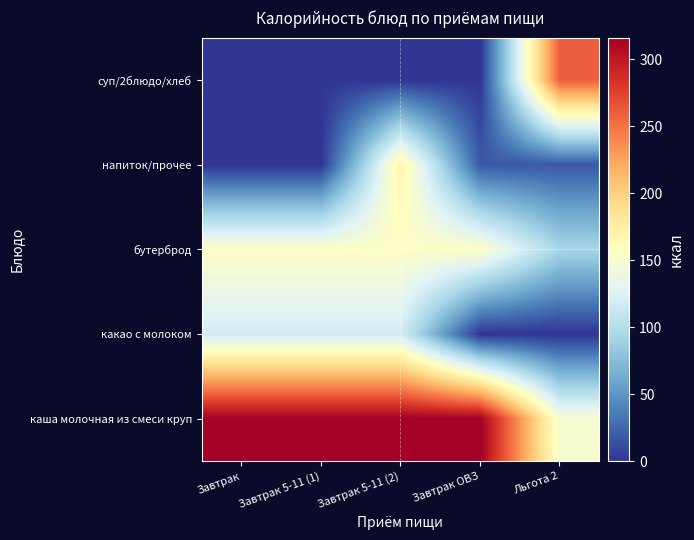

Reading left to right, list all the values displayed in this chart.

каша молочная из смеси круп: Завтрак=316.0	Завтрак 5-11 (1)=316.0	Завтрак 5-11 (2)=316.0	Завтрак ОВЗ=316.0	Льгота 2=148.5
какао с молоком: Завтрак=118.6	Завтрак 5-11 (1)=118.6	Завтрак 5-11 (2)=118.6	Завтрак ОВЗ=0.0	Льгота 2=0.0
бутерброд: Завтрак=155.0	Завтрак 5-11 (1)=155.0	Завтрак 5-11 (2)=155.0	Завтрак ОВЗ=155.0	Льгота 2=93.5
напиток/прочее: Завтрак=0.0	Завтрак 5-11 (1)=0.0	Завтрак 5-11 (2)=171.0	Завтрак ОВЗ=18.0	Льгота 2=18.0
суп/2блюдо/хлеб: Завтрак=0.0	Завтрак 5-11 (1)=0.0	Завтрак 5-11 (2)=0.0	Завтрак ОВЗ=0.0	Льгота 2=260.0